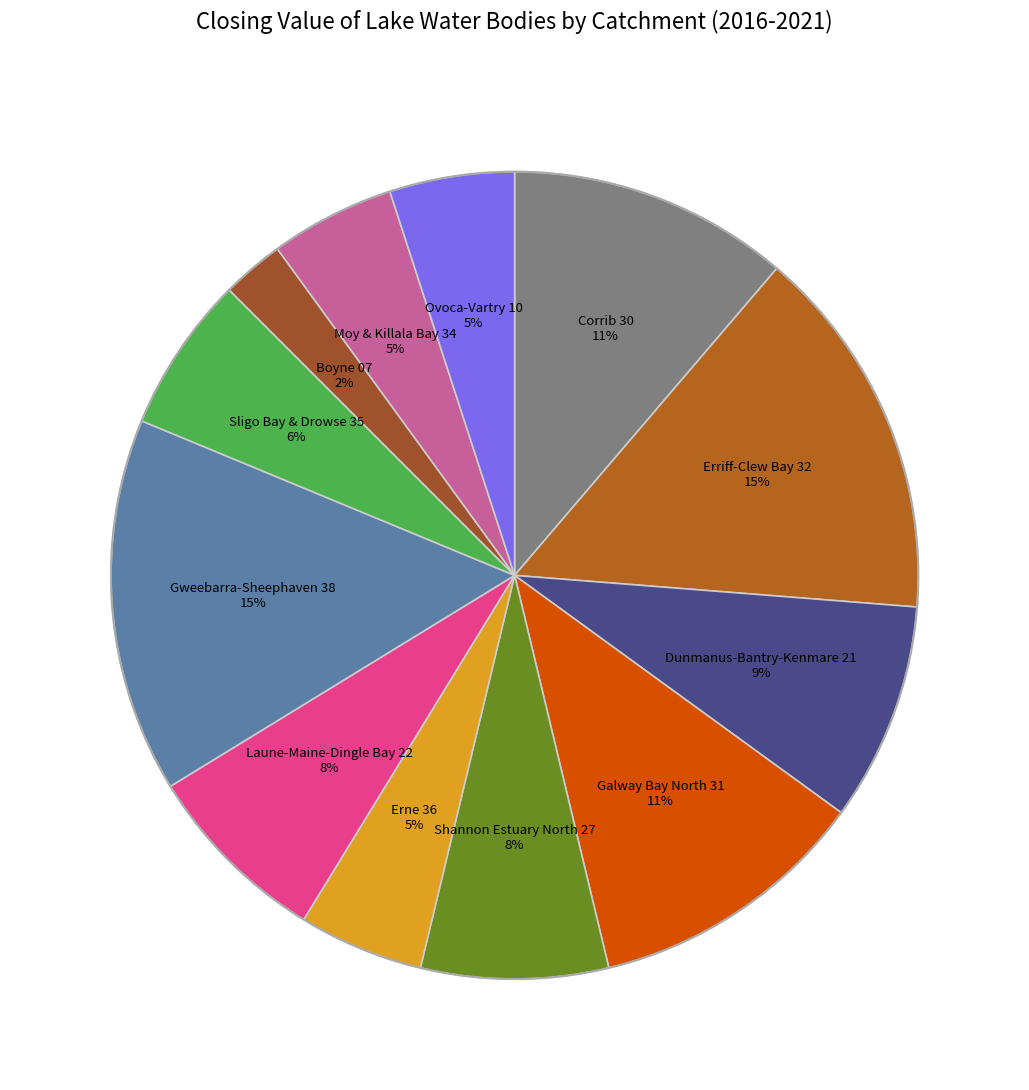

Is the sum of Sligo Bay & Drowse 35 and Erne 36 greater than half?

No